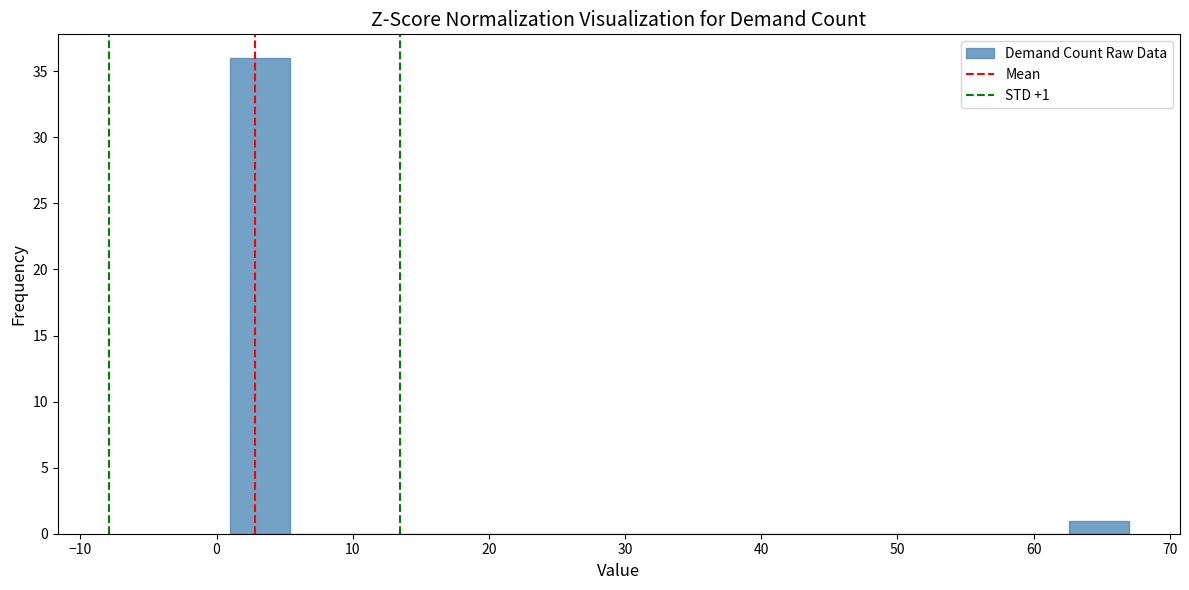

Over which range of the x-axis is the bar tallest?

1.0 to 5.4